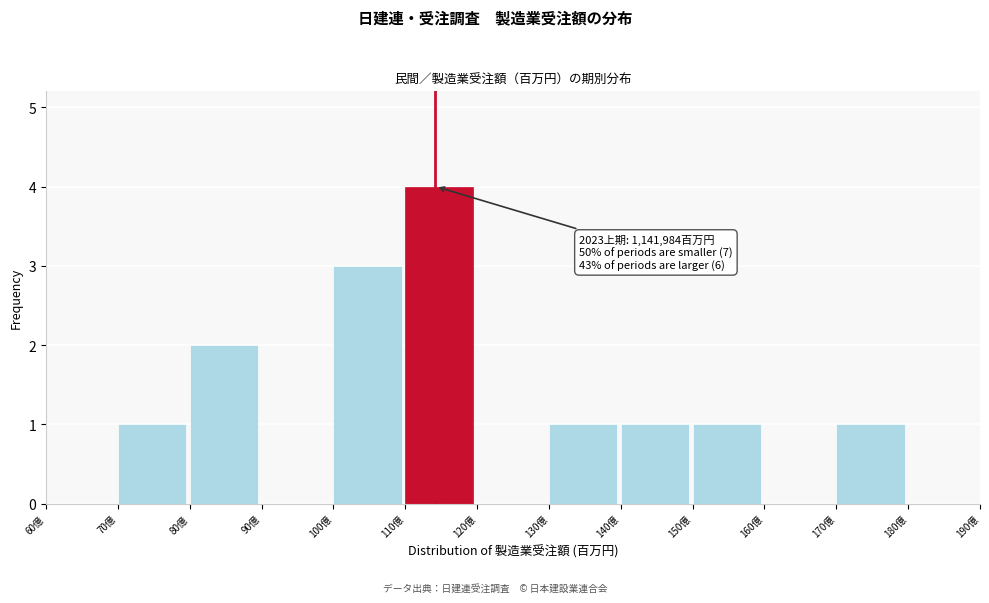

Reading right to left, transcribe all the data shown in this chart.

180億=0	170億=1	160億=0	150億=1	140億=1	130億=1	120億=0	110億=4	100億=3	90億=0	80億=2	70億=1	60億=0